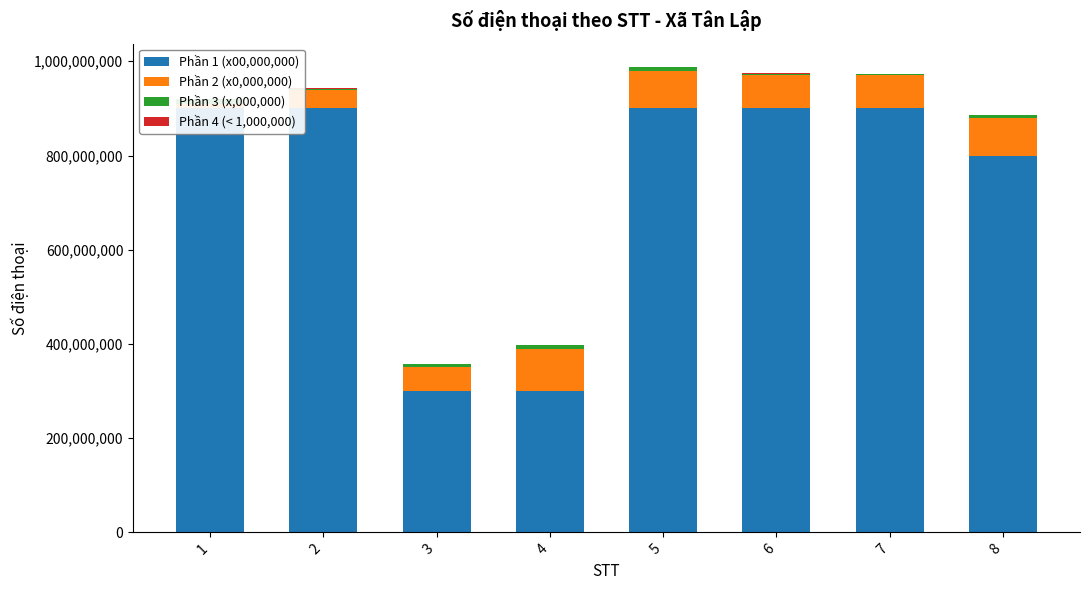

Is it true that Phần 2 (x0,000,000) equals 119806564 at 5?

False